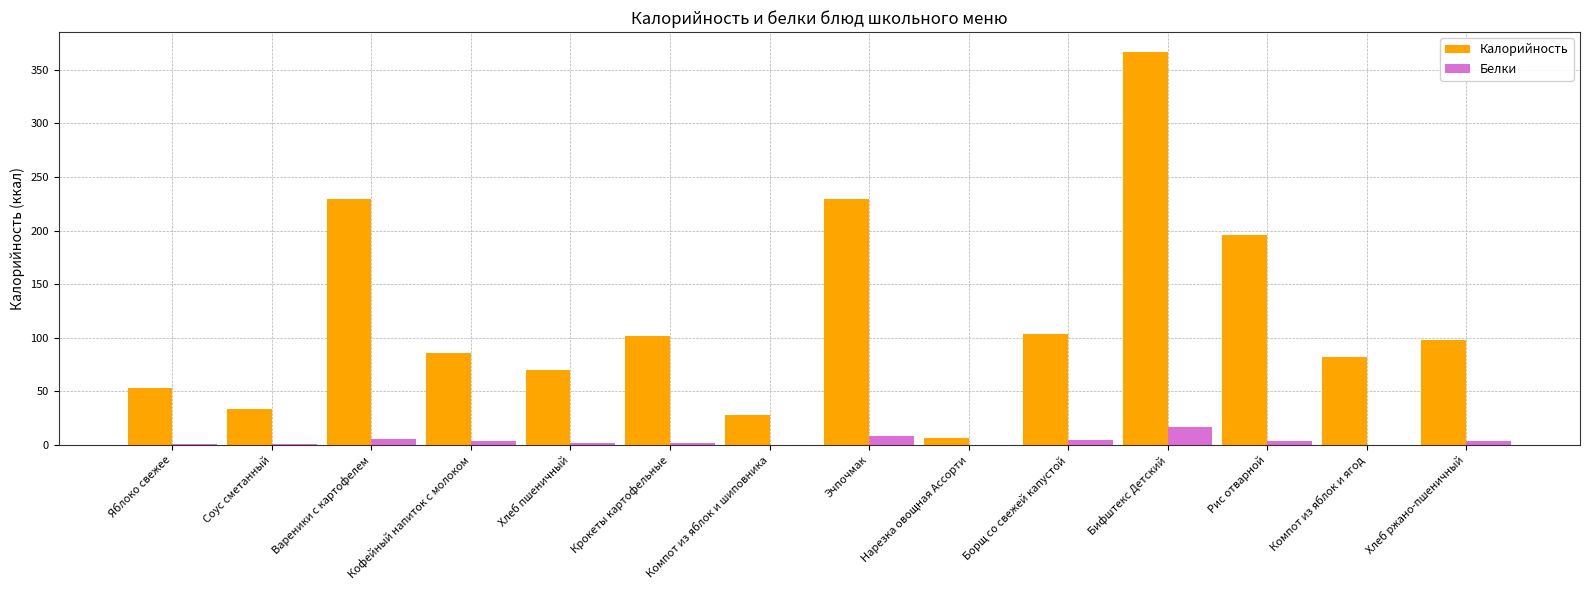

True or false: Калорийность has a value of 97.8 at Хлеб ржано-пшеничный.

True